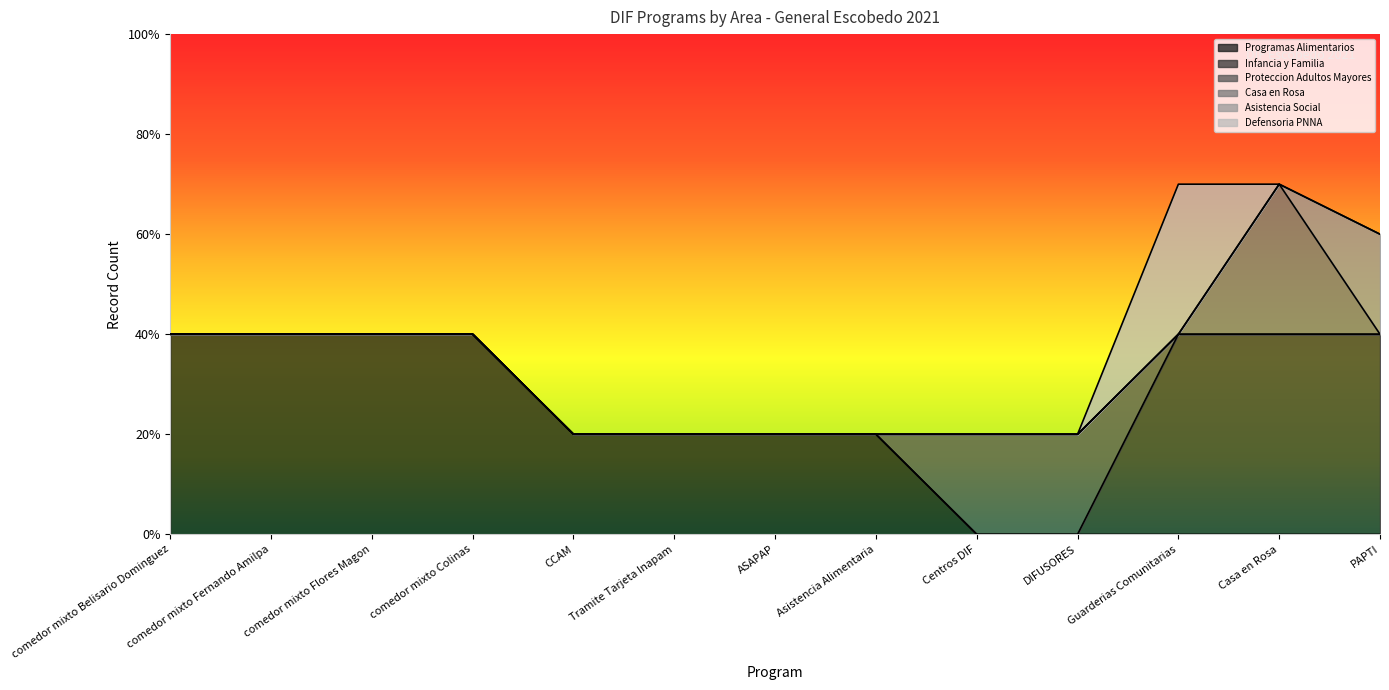

What position from the left is CCAM?

5